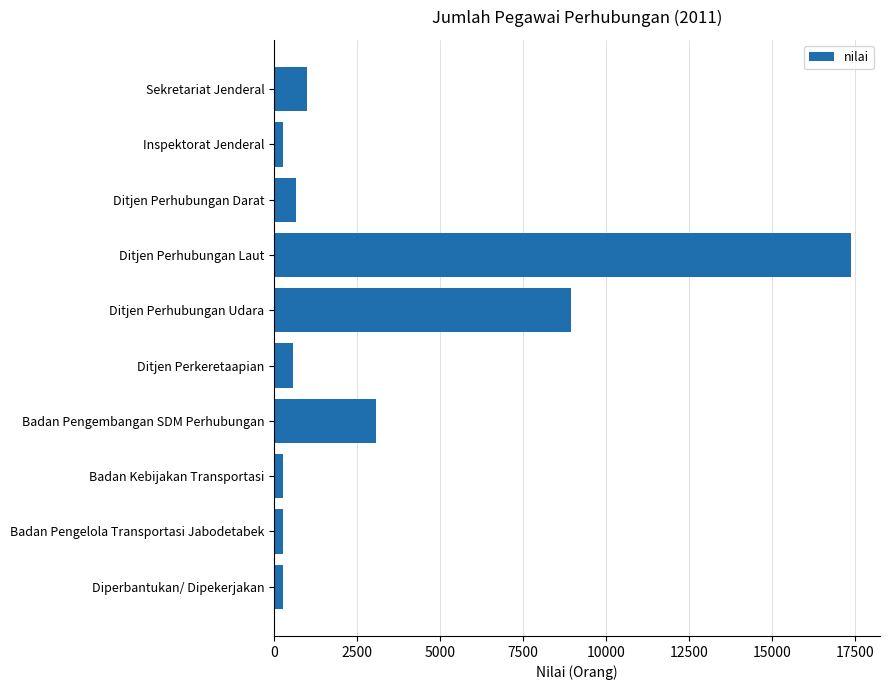

The value at Badan Pengembangan SDM Perhubungan is 3059. True or false?

True